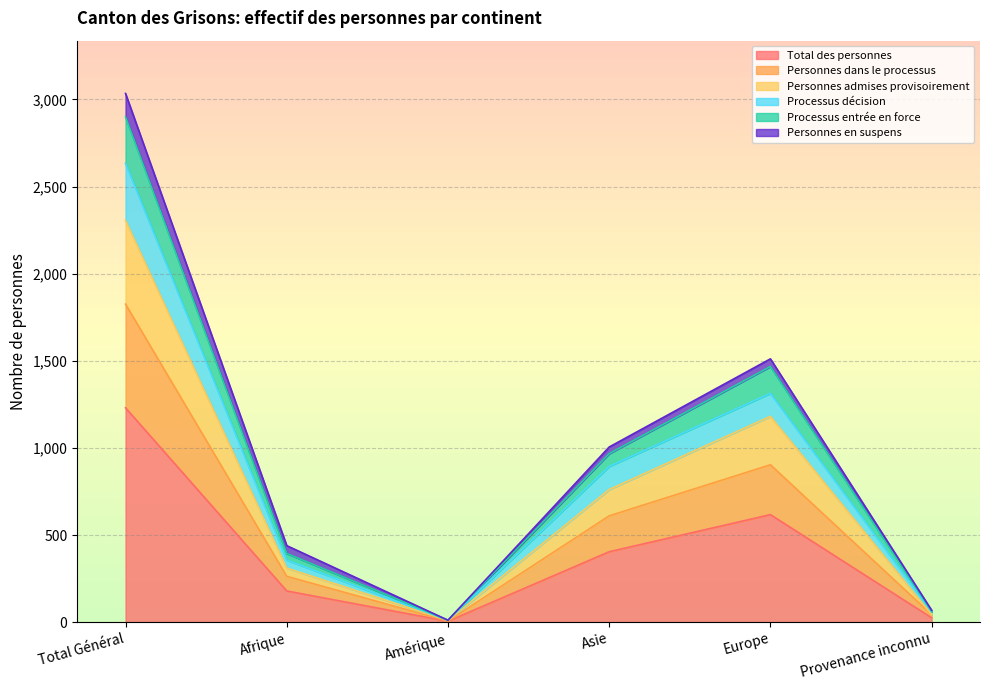

Is it true that Total des personnes equals 788 at Total Général?

False